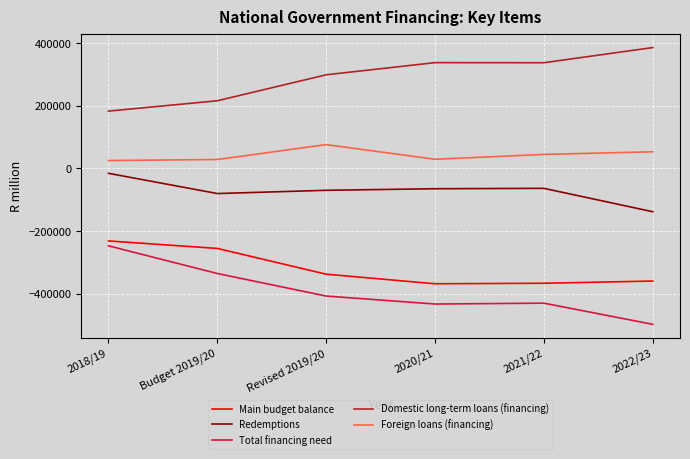

True or false: Domestic long-term loans (financing) and Main budget balance intersect in this chart.

False